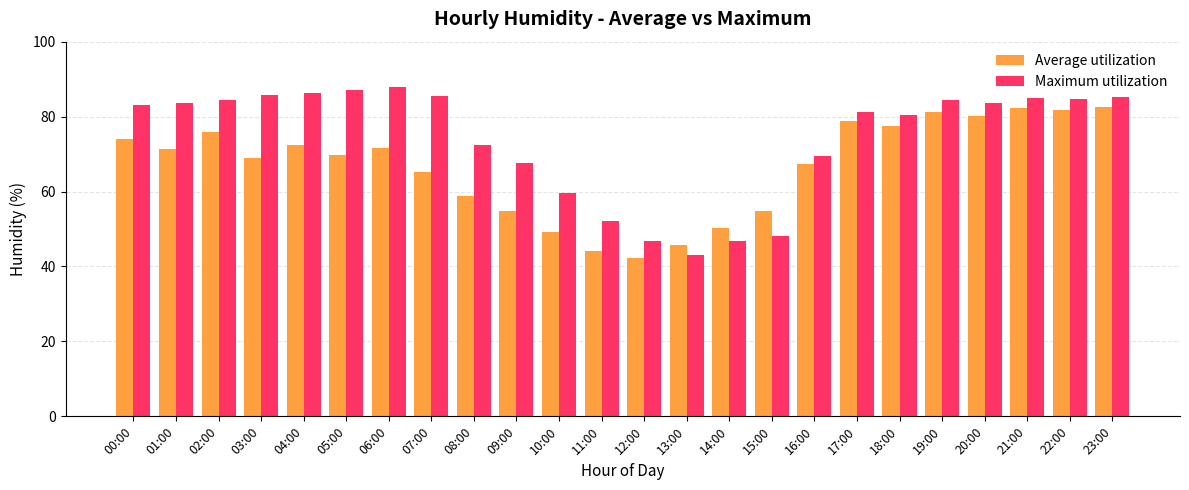

What is the difference between the maximum and second lowest values in the Average utilization series?

38.4